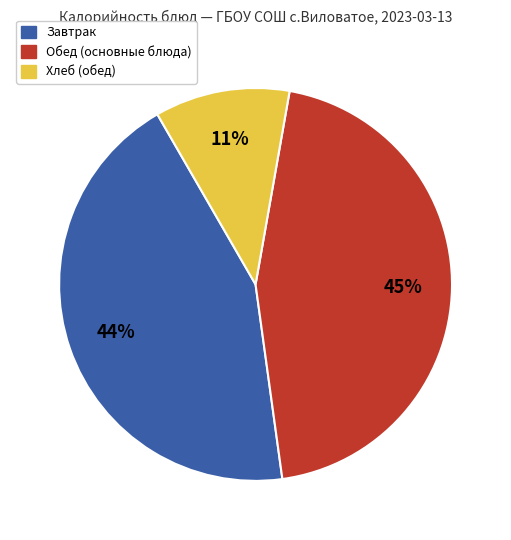

To the nearest percent, what is the difference between the largest and smallest slice percentages?

34%